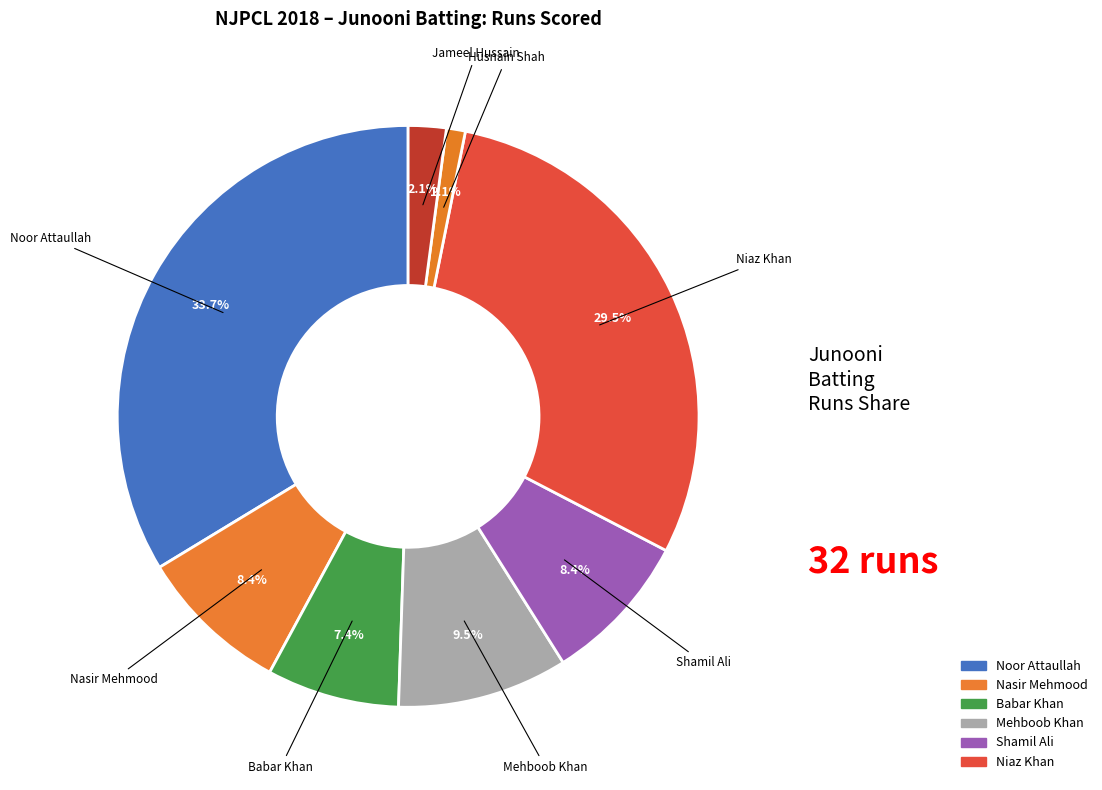

Is there a majority slice in this chart?

No